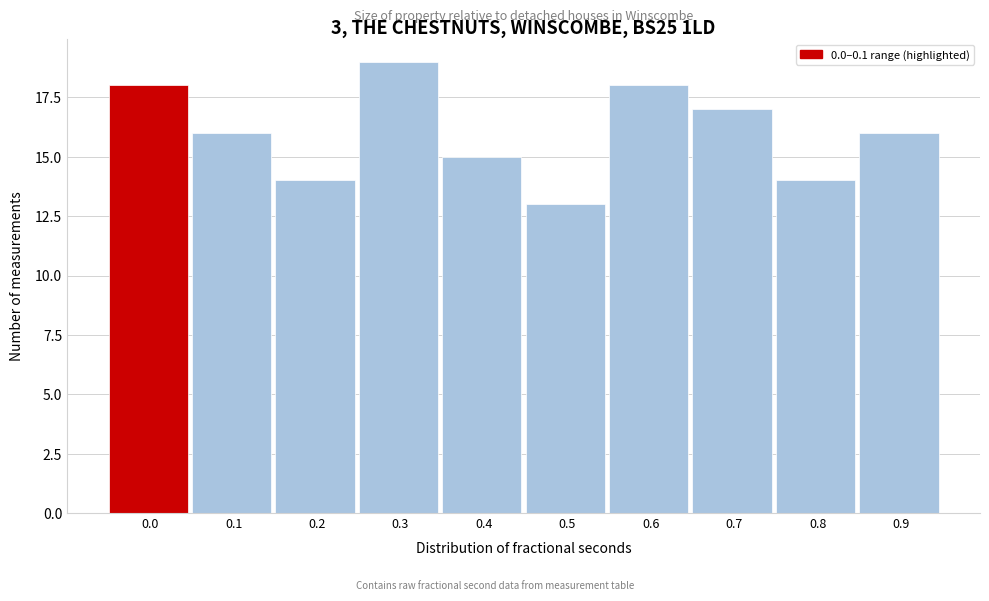

Reading left to right, what are all the values shown in this chart?

18	16	14	19	15	13	18	17	14	16